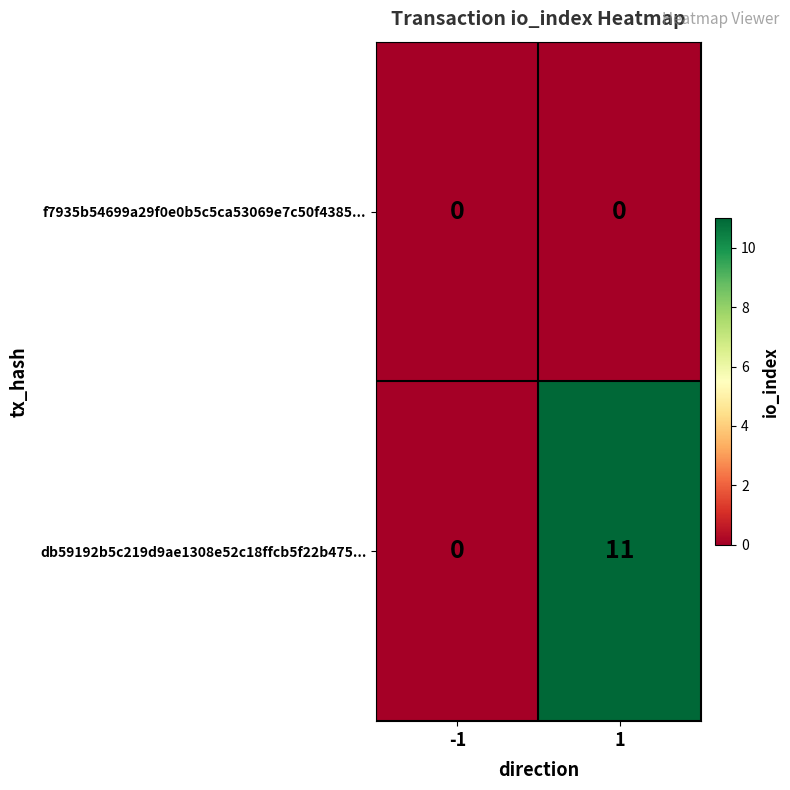

How many series are shown in this chart?

2